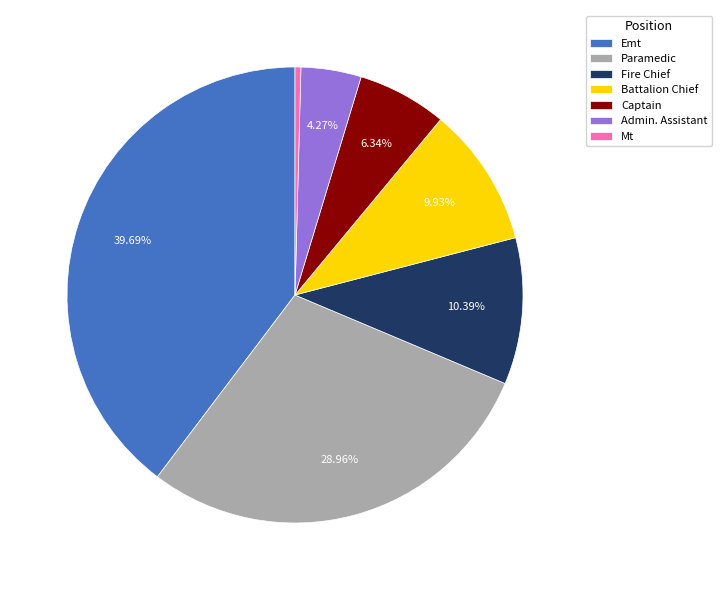

Between Admin. Assistant and Emt, which is larger?

Emt